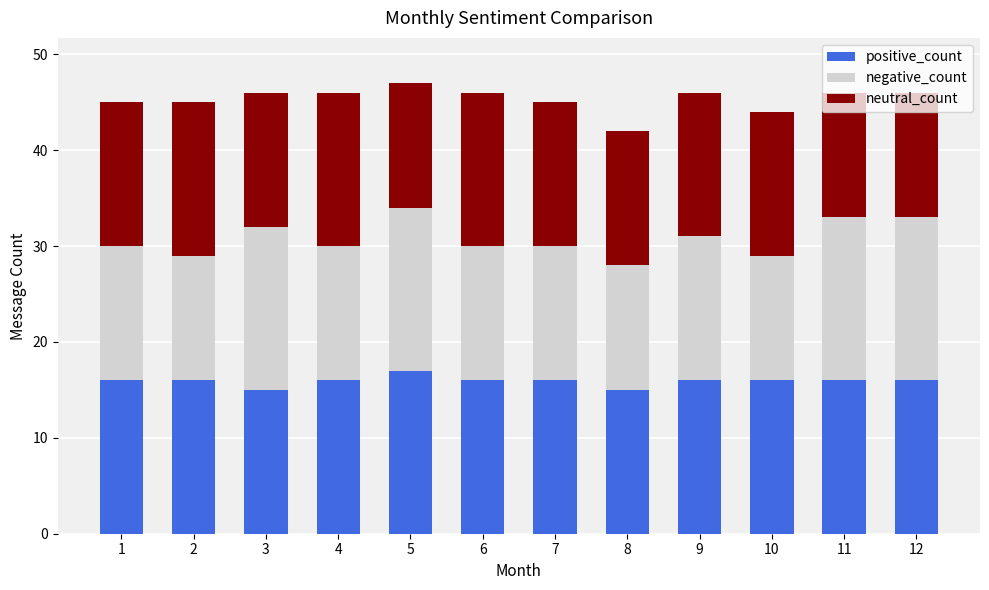

Is it true that positive_count equals 4 at 2?

False